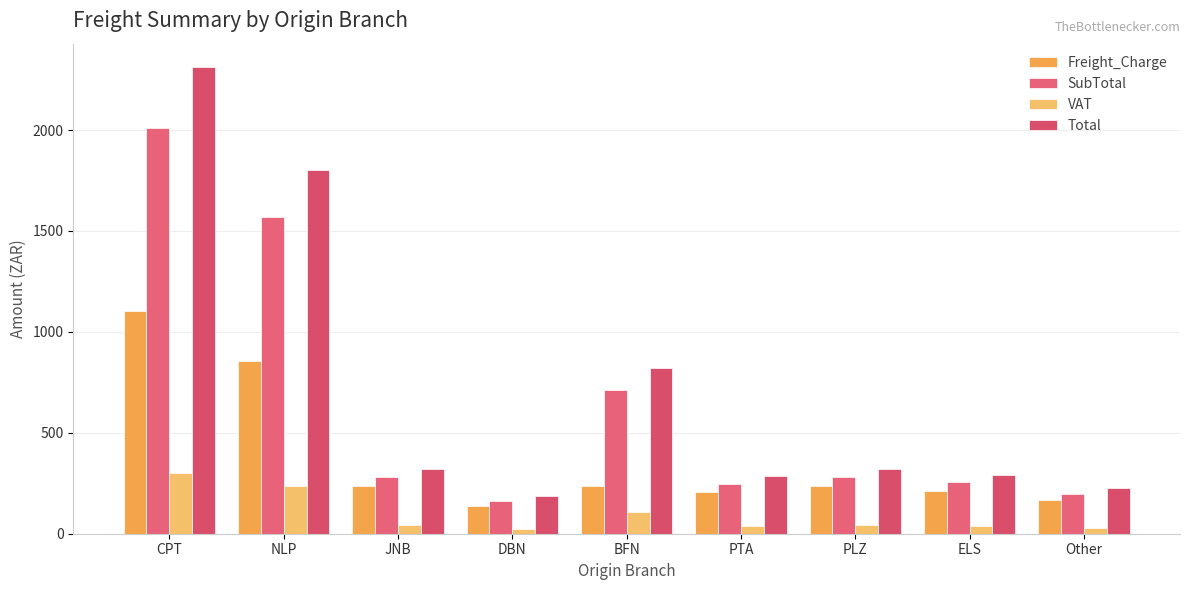

At how many categories does at least one series exceed 200?

8